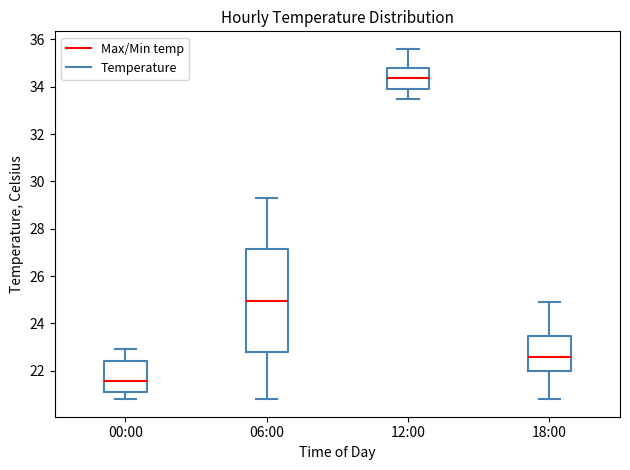

Comparing the boxes themselves (not the whiskers), which one is the tallest?

06:00